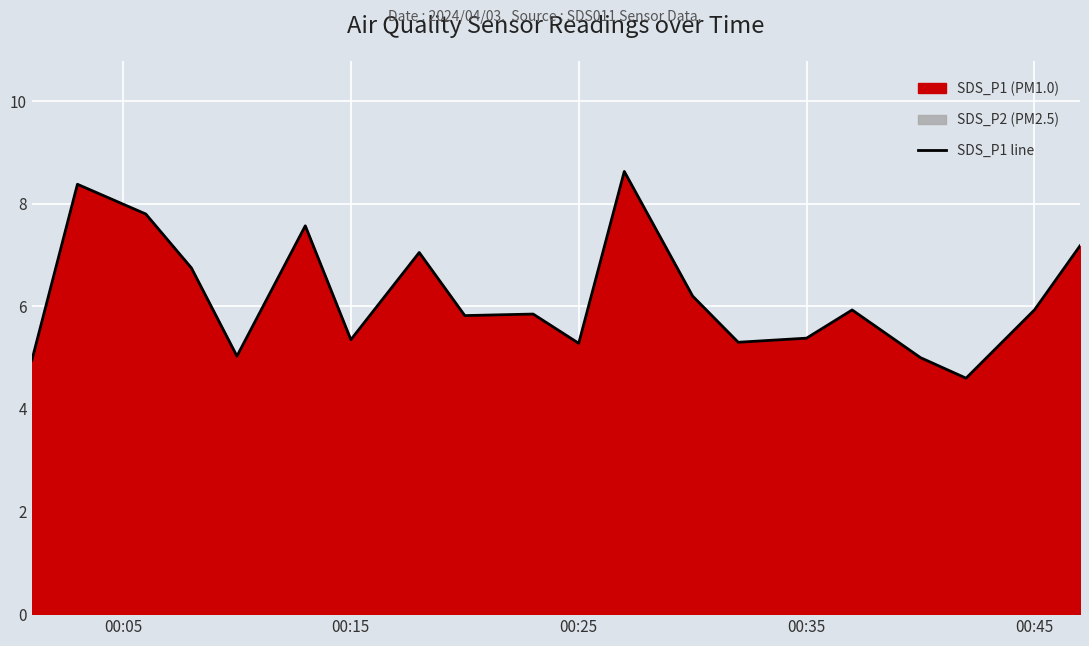

What is the lowest value of the SDS_P1 line series?

4.6